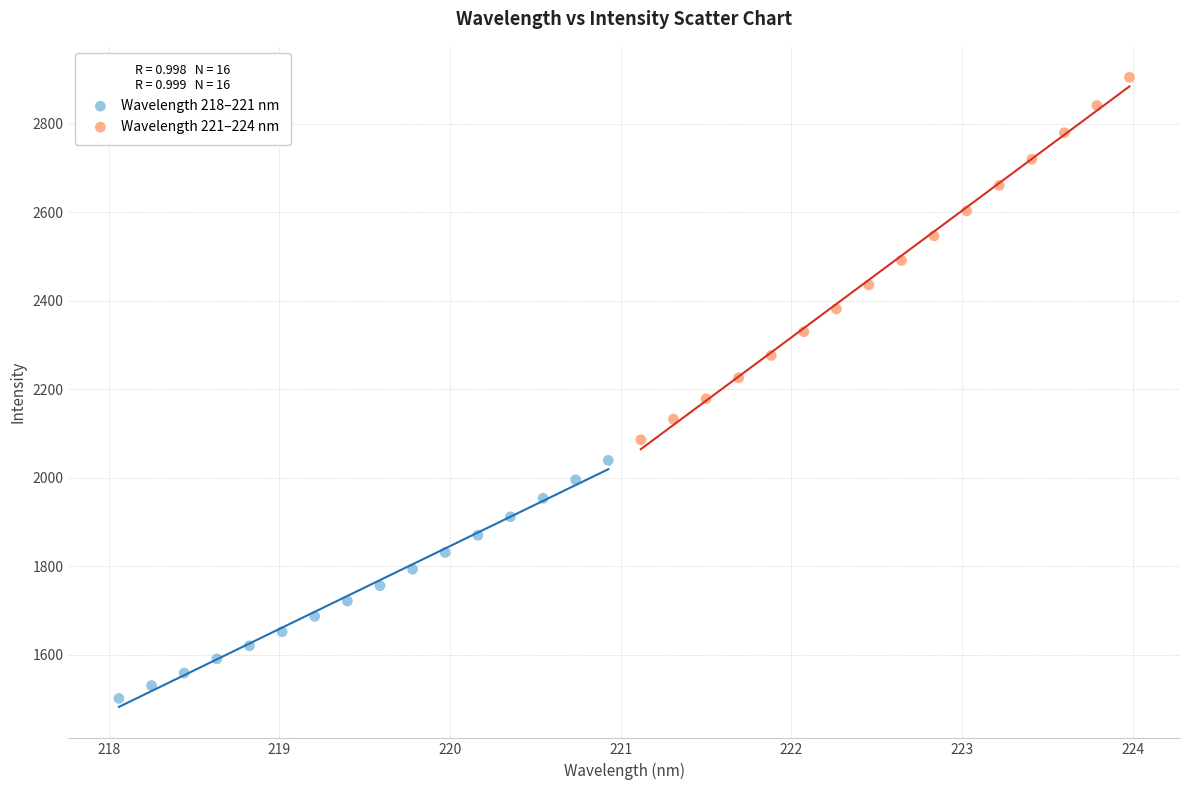

Which series has the largest Y range (max minus min)?

Wavelength 221–224 nm